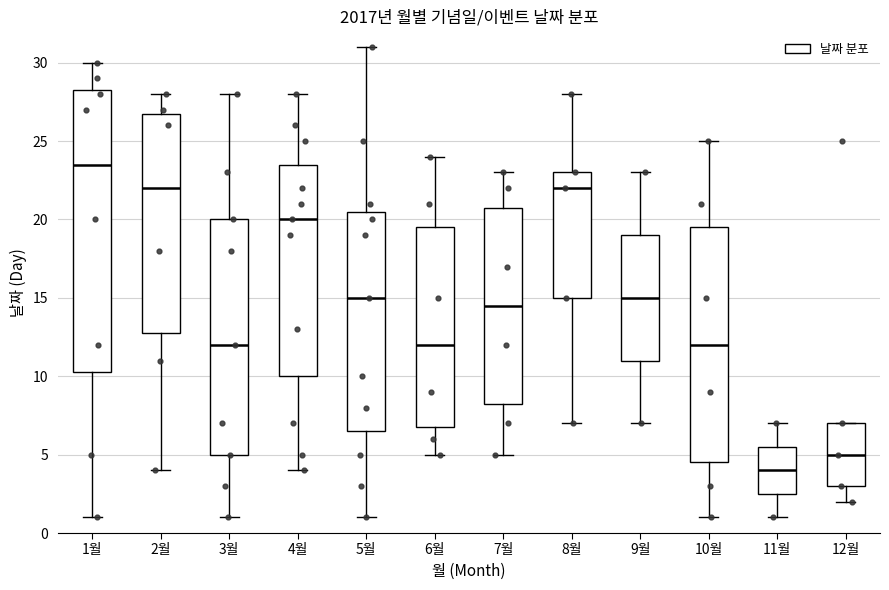

Which box's median line is the lowest?

11월